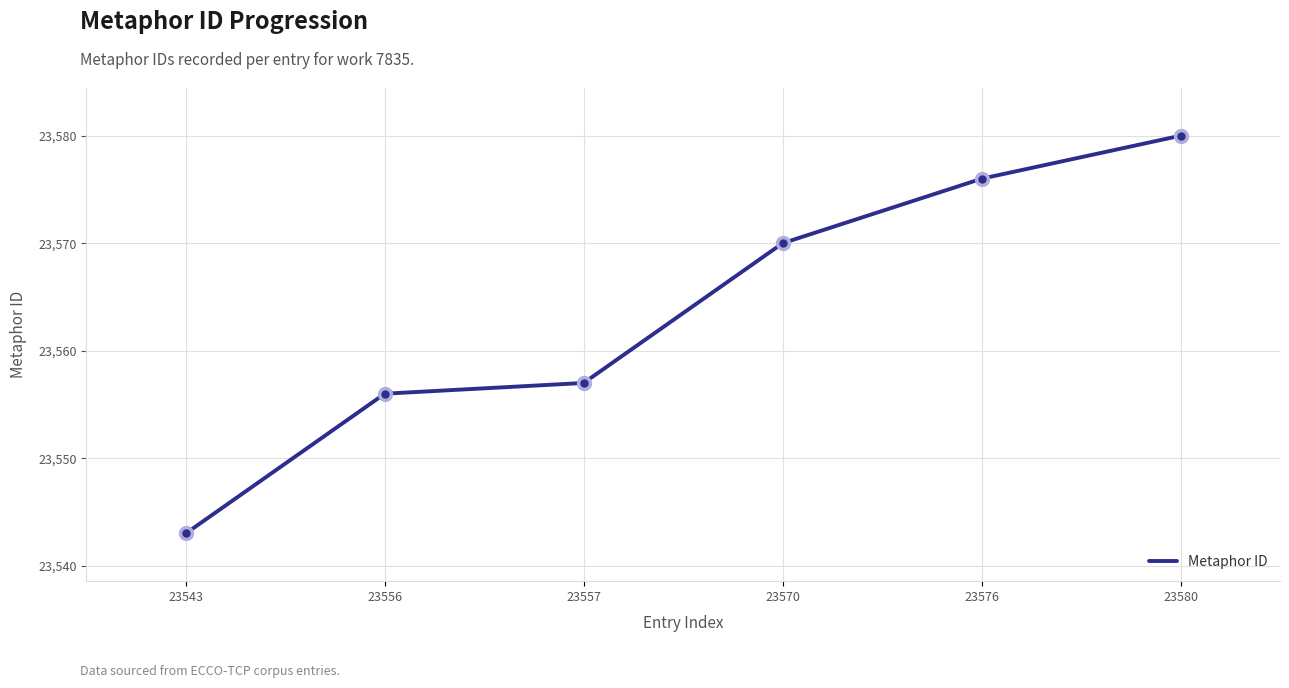

True or false: the data has more than 2 interior local peaks.

False